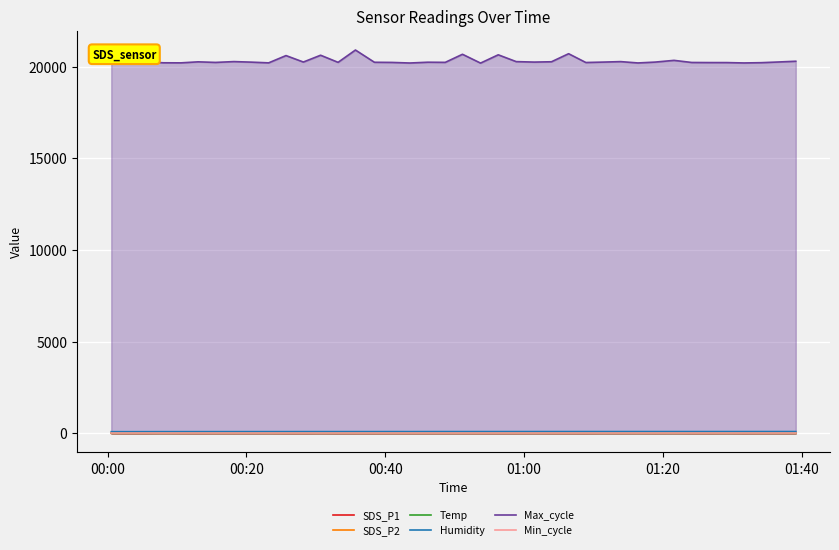

How many interior local peaks does the Humidity series have?

9